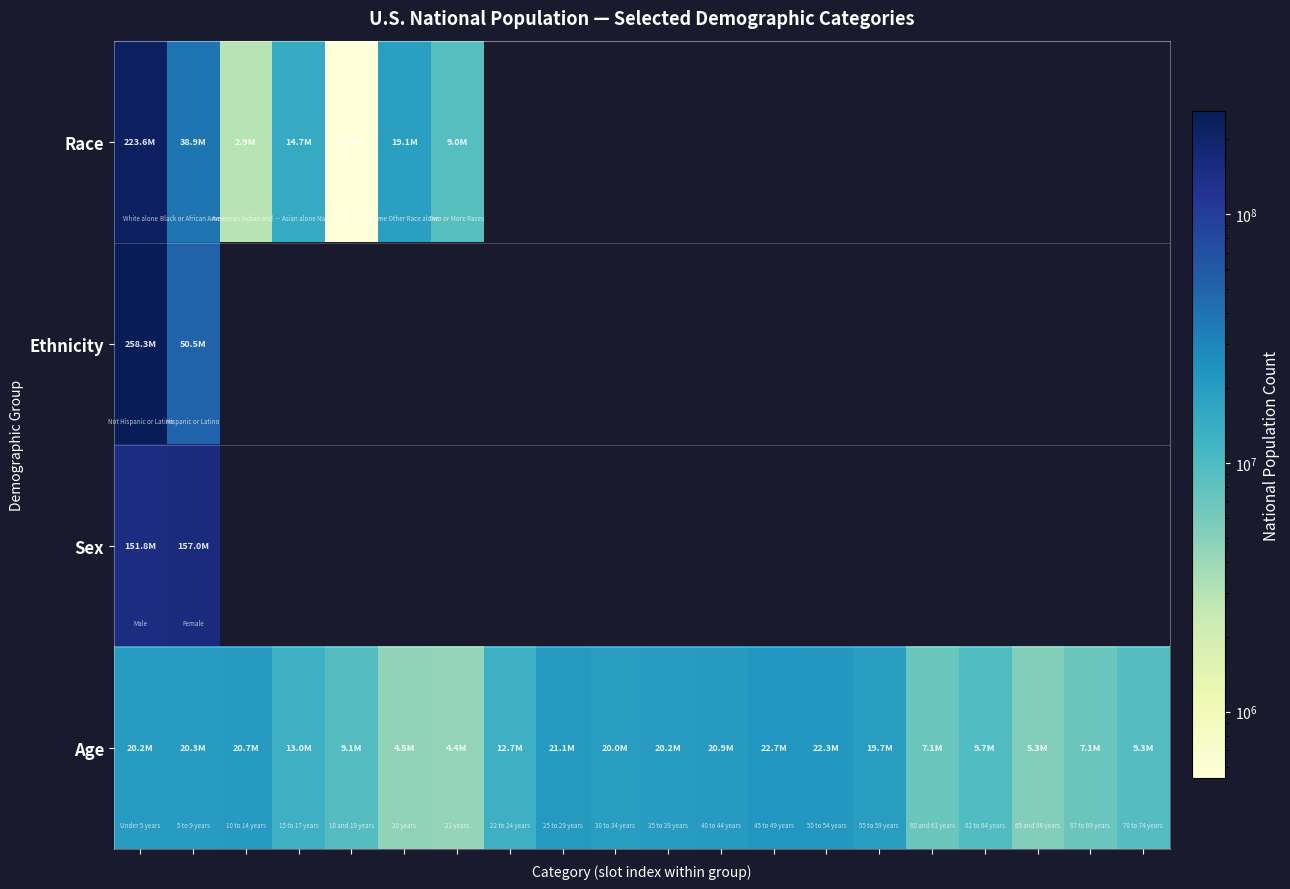

How many values in Race are above zero?

7